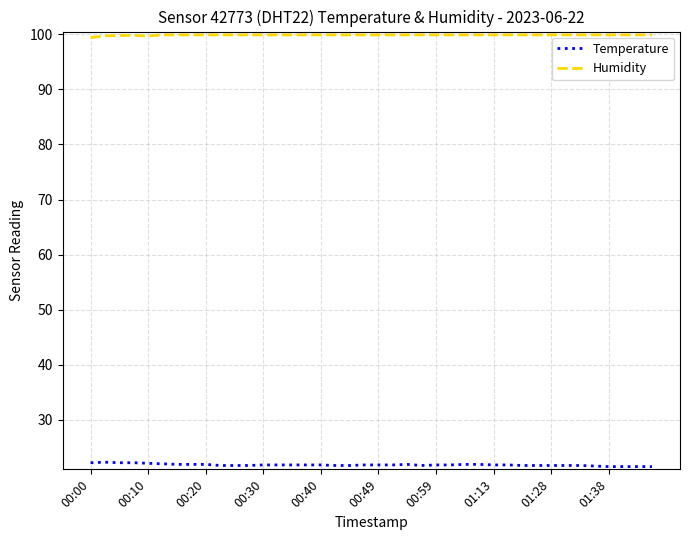

What are all the series names shown in the legend?

Temperature, Humidity